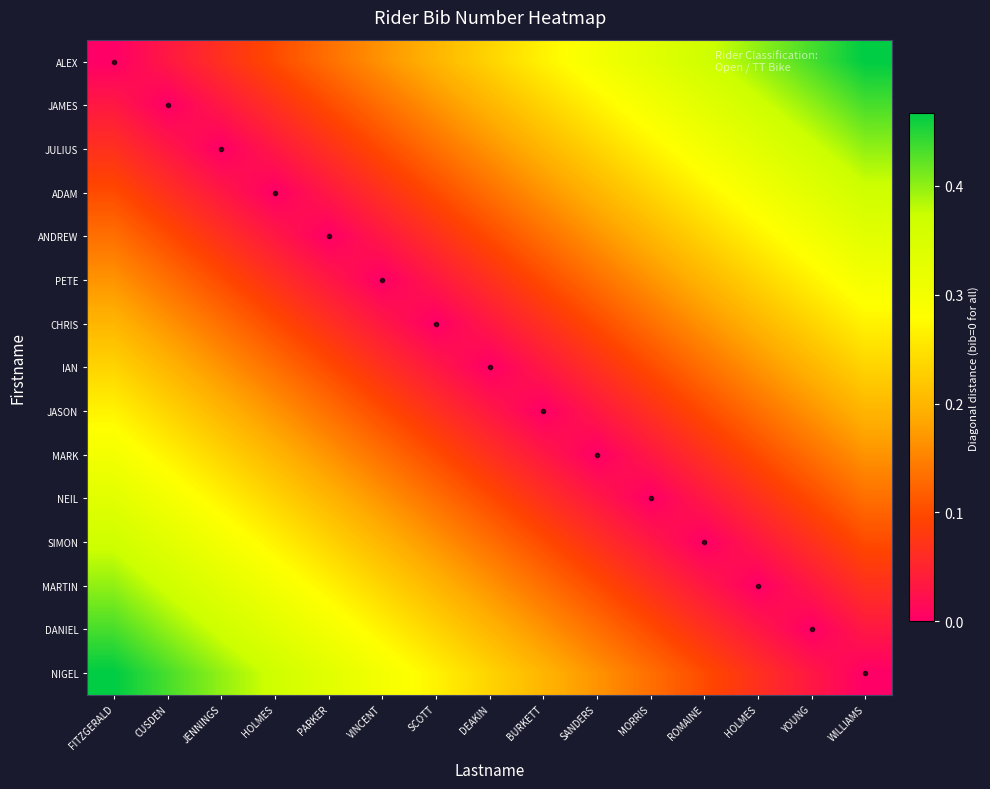

Reading left to right, extract all data points from this chart.

ALEX: FITZGERALD=0.0	CUSDEN=0.0	JENNINGS=0.1	HOLMES=0.1	PARKER=0.1	VINCENT=0.2	SCOTT=0.2	DEAKIN=0.2	BURKETT=0.3	SANDERS=0.3	MORRIS=0.3	ROMAINE=0.4	HOLMES=0.4	YOUNG=0.4	WILLIAMS=0.5
JAMES: FITZGERALD=0.0	CUSDEN=0.0	JENNINGS=0.0	HOLMES=0.1	PARKER=0.1	VINCENT=0.1	SCOTT=0.2	DEAKIN=0.2	BURKETT=0.2	SANDERS=0.3	MORRIS=0.3	ROMAINE=0.3	HOLMES=0.4	YOUNG=0.4	WILLIAMS=0.4
JULIUS: FITZGERALD=0.1	CUSDEN=0.0	JENNINGS=0.0	HOLMES=0.0	PARKER=0.1	VINCENT=0.1	SCOTT=0.1	DEAKIN=0.2	BURKETT=0.2	SANDERS=0.2	MORRIS=0.3	ROMAINE=0.3	HOLMES=0.3	YOUNG=0.4	WILLIAMS=0.4
ADAM: FITZGERALD=0.1	CUSDEN=0.1	JENNINGS=0.0	HOLMES=0.0	PARKER=0.0	VINCENT=0.1	SCOTT=0.1	DEAKIN=0.1	BURKETT=0.2	SANDERS=0.2	MORRIS=0.2	ROMAINE=0.3	HOLMES=0.3	YOUNG=0.3	WILLIAMS=0.4
ANDREW: FITZGERALD=0.1	CUSDEN=0.1	JENNINGS=0.1	HOLMES=0.0	PARKER=0.0	VINCENT=0.0	SCOTT=0.1	DEAKIN=0.1	BURKETT=0.1	SANDERS=0.2	MORRIS=0.2	ROMAINE=0.2	HOLMES=0.3	YOUNG=0.3	WILLIAMS=0.3
PETE: FITZGERALD=0.2	CUSDEN=0.1	JENNINGS=0.1	HOLMES=0.1	PARKER=0.0	VINCENT=0.0	SCOTT=0.0	DEAKIN=0.1	BURKETT=0.1	SANDERS=0.1	MORRIS=0.2	ROMAINE=0.2	HOLMES=0.2	YOUNG=0.3	WILLIAMS=0.3
CHRIS: FITZGERALD=0.2	CUSDEN=0.2	JENNINGS=0.1	HOLMES=0.1	PARKER=0.1	VINCENT=0.0	SCOTT=0.0	DEAKIN=0.0	BURKETT=0.1	SANDERS=0.1	MORRIS=0.1	ROMAINE=0.2	HOLMES=0.2	YOUNG=0.2	WILLIAMS=0.3
IAN: FITZGERALD=0.2	CUSDEN=0.2	JENNINGS=0.2	HOLMES=0.1	PARKER=0.1	VINCENT=0.1	SCOTT=0.0	DEAKIN=0.0	BURKETT=0.0	SANDERS=0.1	MORRIS=0.1	ROMAINE=0.1	HOLMES=0.2	YOUNG=0.2	WILLIAMS=0.2
JASON: FITZGERALD=0.3	CUSDEN=0.2	JENNINGS=0.2	HOLMES=0.2	PARKER=0.1	VINCENT=0.1	SCOTT=0.1	DEAKIN=0.0	BURKETT=0.0	SANDERS=0.0	MORRIS=0.1	ROMAINE=0.1	HOLMES=0.1	YOUNG=0.2	WILLIAMS=0.2
MARK: FITZGERALD=0.3	CUSDEN=0.3	JENNINGS=0.2	HOLMES=0.2	PARKER=0.2	VINCENT=0.1	SCOTT=0.1	DEAKIN=0.1	BURKETT=0.0	SANDERS=0.0	MORRIS=0.0	ROMAINE=0.1	HOLMES=0.1	YOUNG=0.1	WILLIAMS=0.2
NEIL: FITZGERALD=0.3	CUSDEN=0.3	JENNINGS=0.3	HOLMES=0.2	PARKER=0.2	VINCENT=0.2	SCOTT=0.1	DEAKIN=0.1	BURKETT=0.1	SANDERS=0.0	MORRIS=0.0	ROMAINE=0.0	HOLMES=0.1	YOUNG=0.1	WILLIAMS=0.1
SIMON: FITZGERALD=0.4	CUSDEN=0.3	JENNINGS=0.3	HOLMES=0.3	PARKER=0.2	VINCENT=0.2	SCOTT=0.2	DEAKIN=0.1	BURKETT=0.1	SANDERS=0.1	MORRIS=0.0	ROMAINE=0.0	HOLMES=0.0	YOUNG=0.1	WILLIAMS=0.1
MARTIN: FITZGERALD=0.4	CUSDEN=0.4	JENNINGS=0.3	HOLMES=0.3	PARKER=0.3	VINCENT=0.2	SCOTT=0.2	DEAKIN=0.2	BURKETT=0.1	SANDERS=0.1	MORRIS=0.1	ROMAINE=0.0	HOLMES=0.0	YOUNG=0.0	WILLIAMS=0.1
DANIEL: FITZGERALD=0.4	CUSDEN=0.4	JENNINGS=0.4	HOLMES=0.3	PARKER=0.3	VINCENT=0.3	SCOTT=0.2	DEAKIN=0.2	BURKETT=0.2	SANDERS=0.1	MORRIS=0.1	ROMAINE=0.1	HOLMES=0.0	YOUNG=0.0	WILLIAMS=0.0
NIGEL: FITZGERALD=0.5	CUSDEN=0.4	JENNINGS=0.4	HOLMES=0.4	PARKER=0.3	VINCENT=0.3	SCOTT=0.3	DEAKIN=0.2	BURKETT=0.2	SANDERS=0.2	MORRIS=0.1	ROMAINE=0.1	HOLMES=0.1	YOUNG=0.0	WILLIAMS=0.0